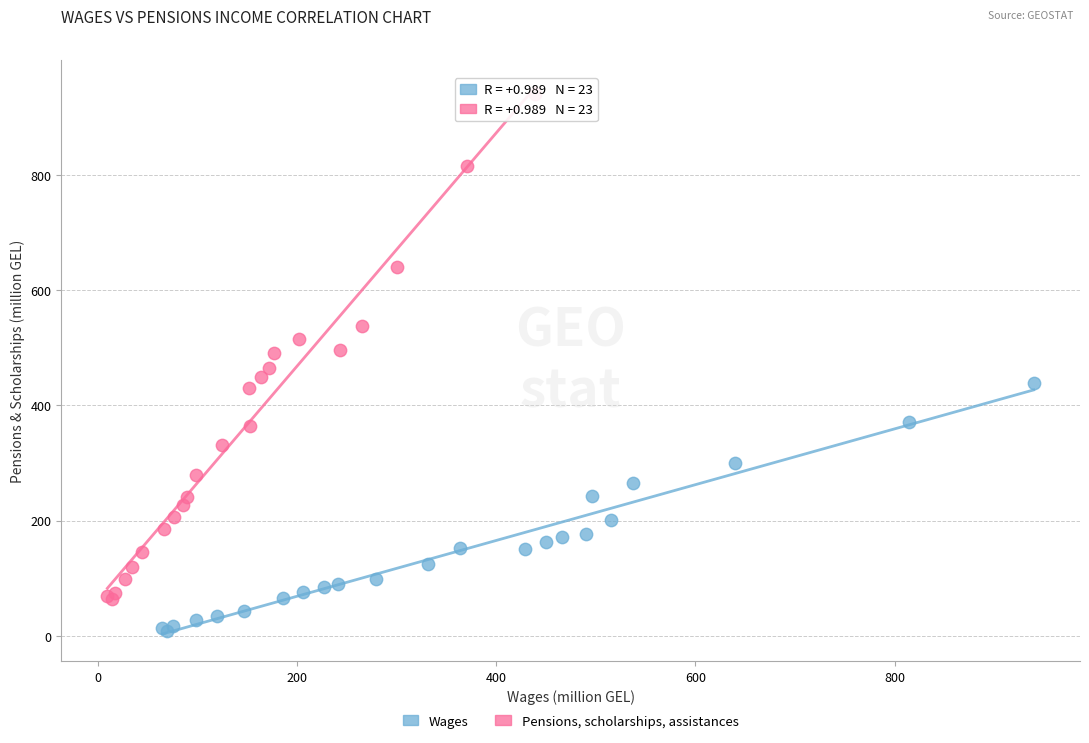

Which series contains the lowest Y value?

Wages